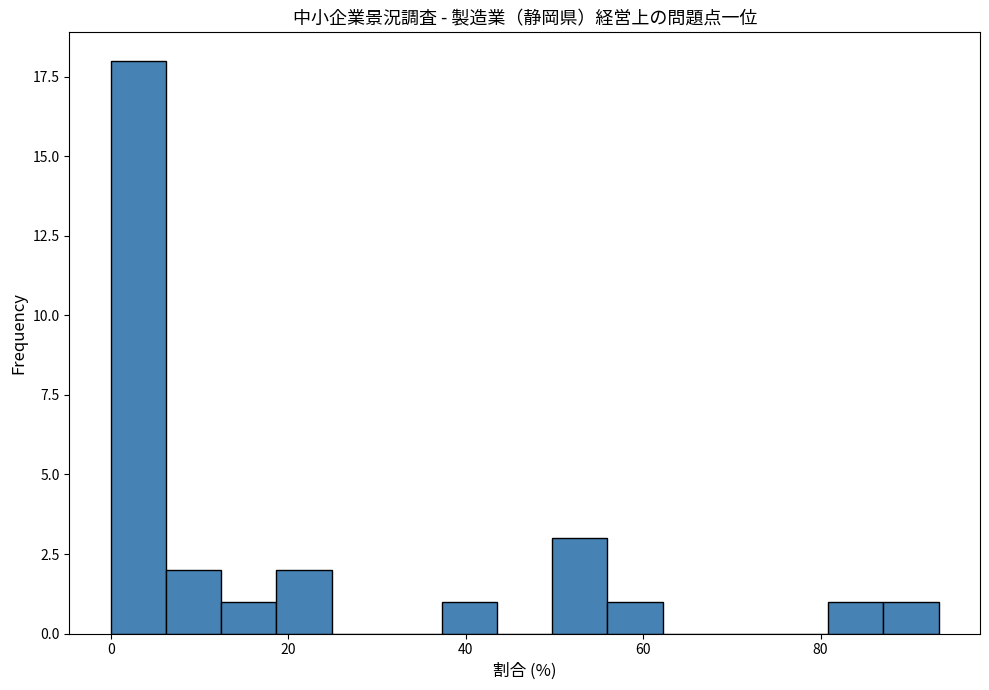

Around what value on the x-axis is the tallest bar? Give the approximate position of its centre, as read against the axis.

4